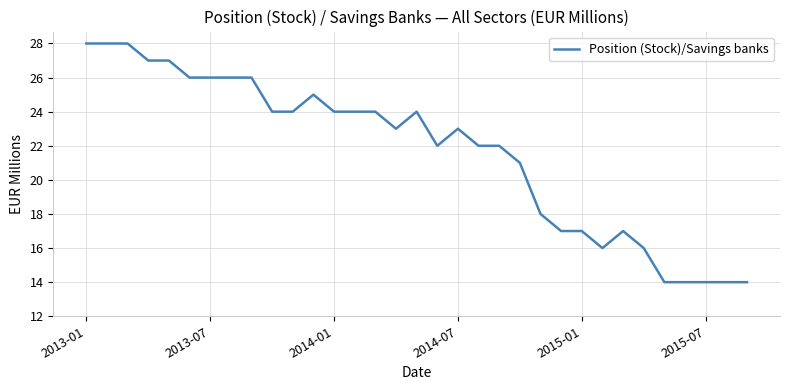

Reading left to right, transcribe all the data shown in this chart.

28	28	28	27	27	26	26	26	26	24	24	25	24	24	24	23	24	22	23	22	22	21	18	17	17	16	17	16	14	14	14	14	14